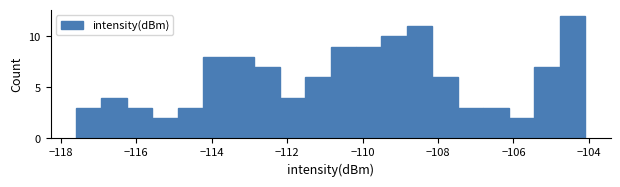

Read against the x-axis, roughly where is the centre of the tallest bar?

-104.4